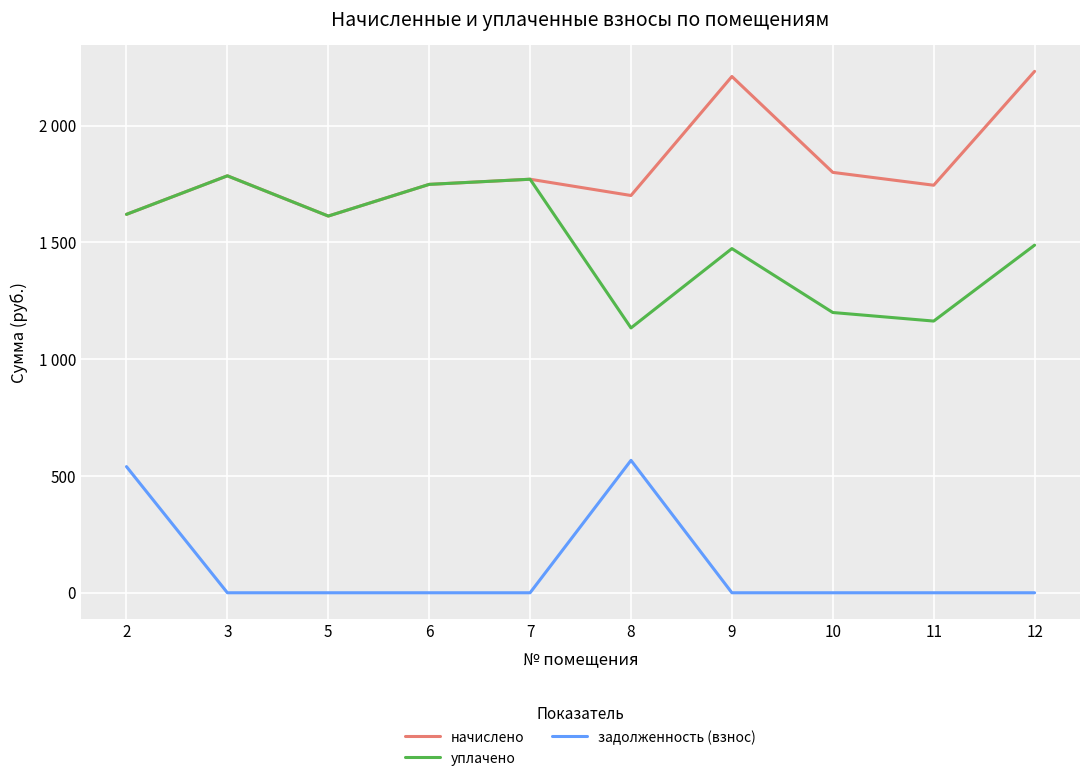

Where is the first local maximum for уплачено?

3